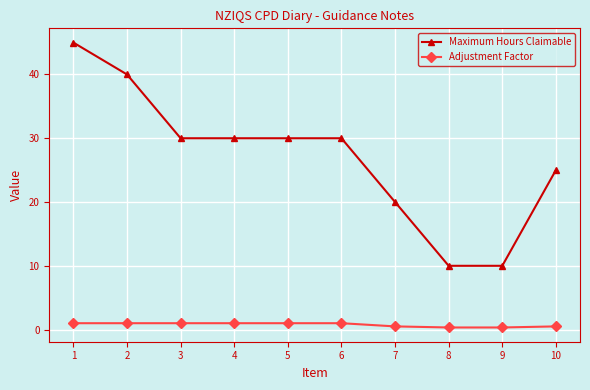

The Maximum Hours Claimable series shows 30.0 at 4. True or false?

True